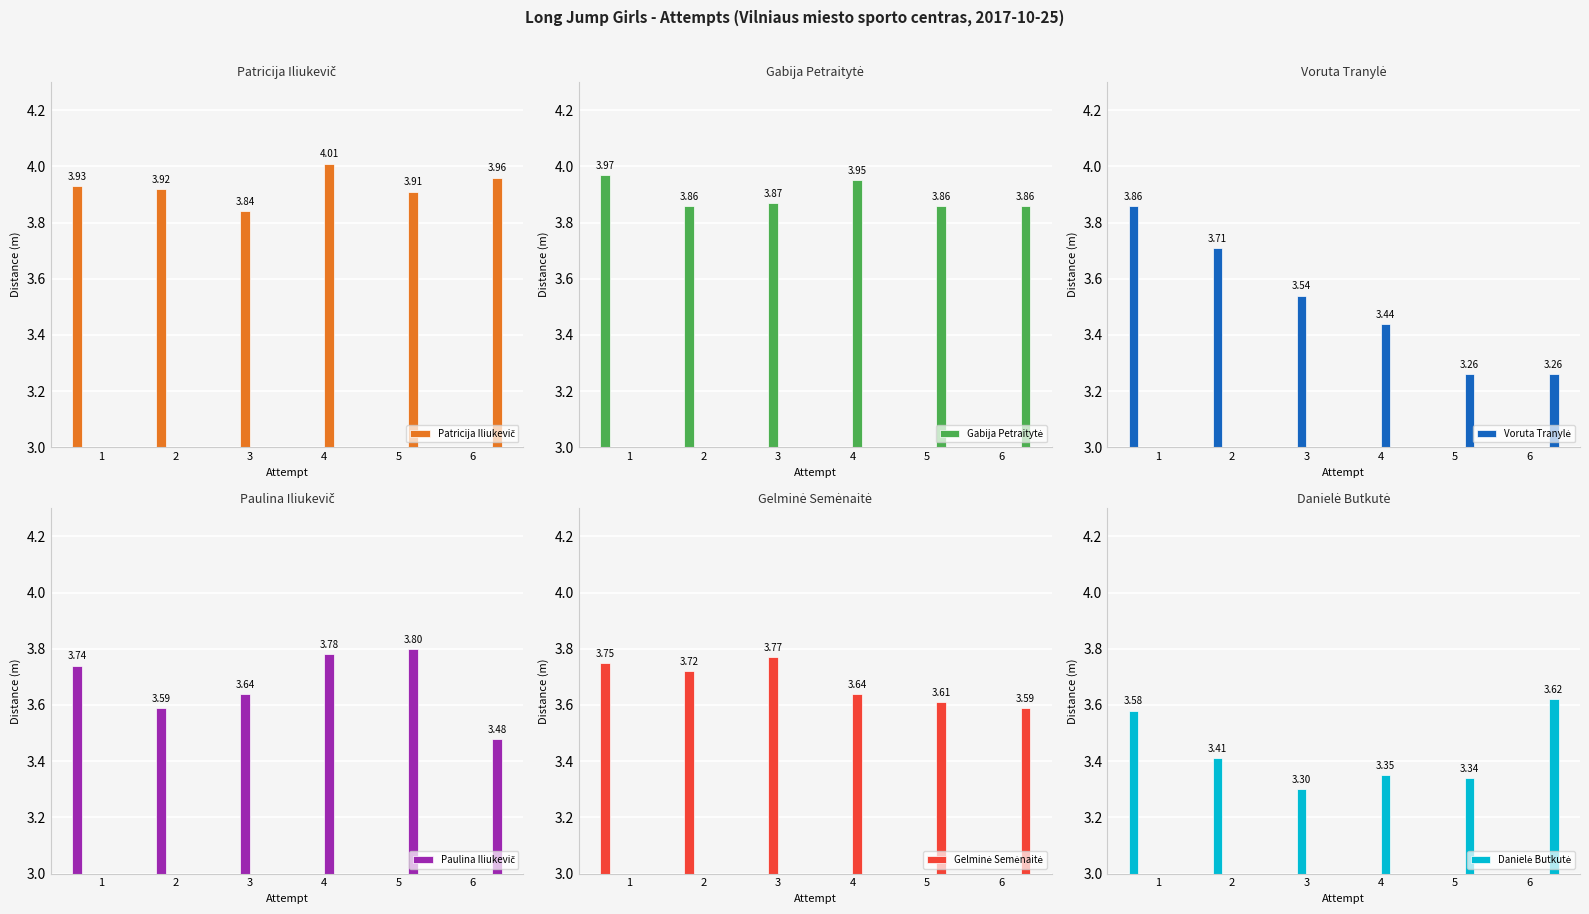

At how many categories does at least one series exceed 3?

6